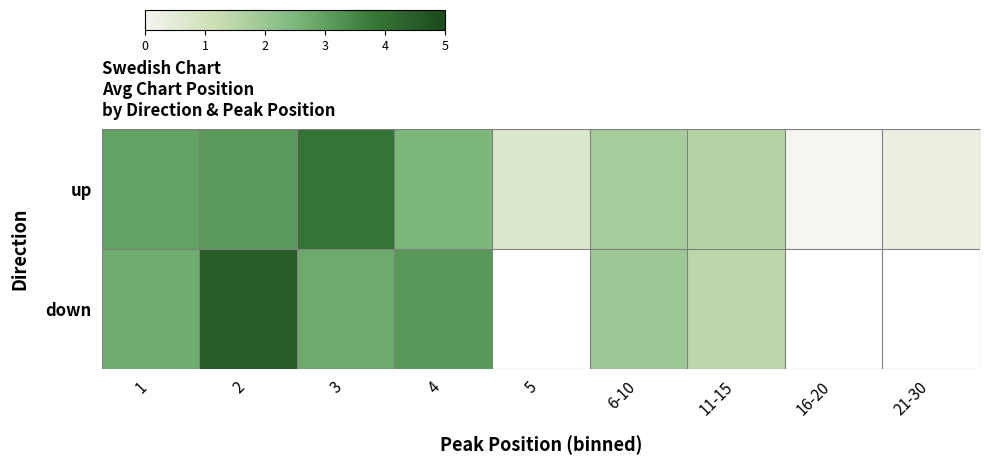

Which category has the highest value across all series?

2